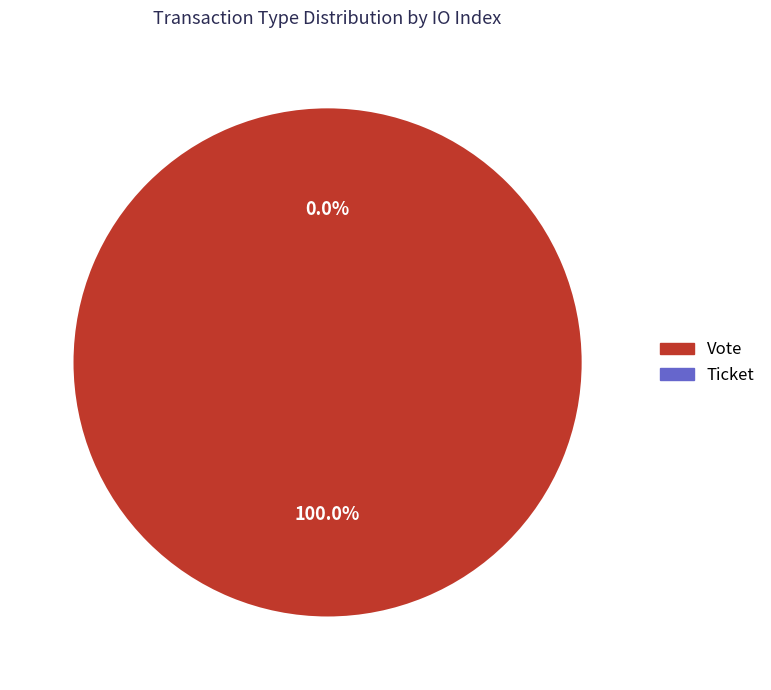

Count the number of slices in the pie.

2